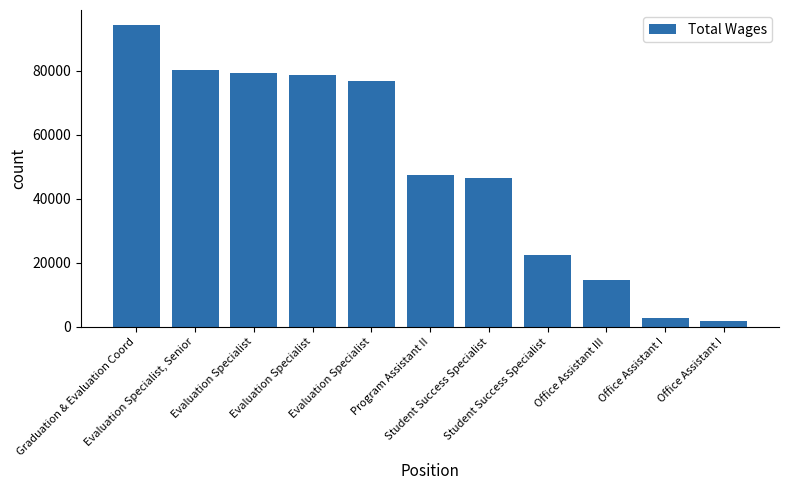

What is the difference between the maximum and minimum values?

92521